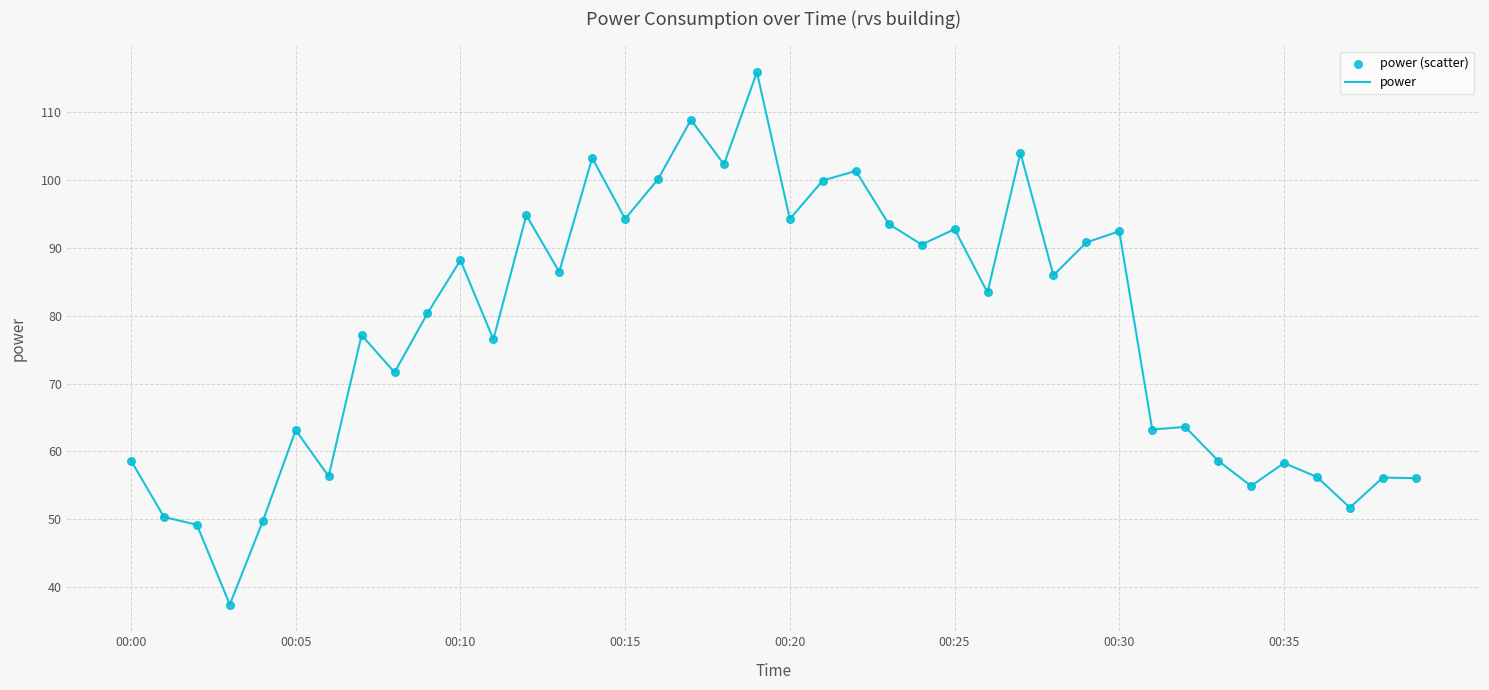

What is the difference between the maximum and minimum values?

78.4